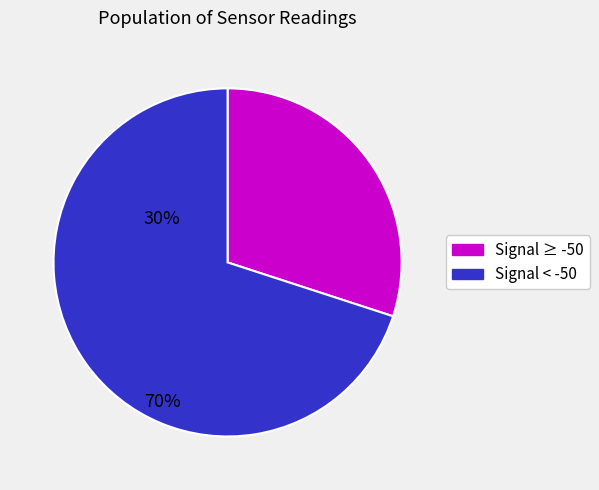

Is there any slice that represents more than half of the pie?

Yes